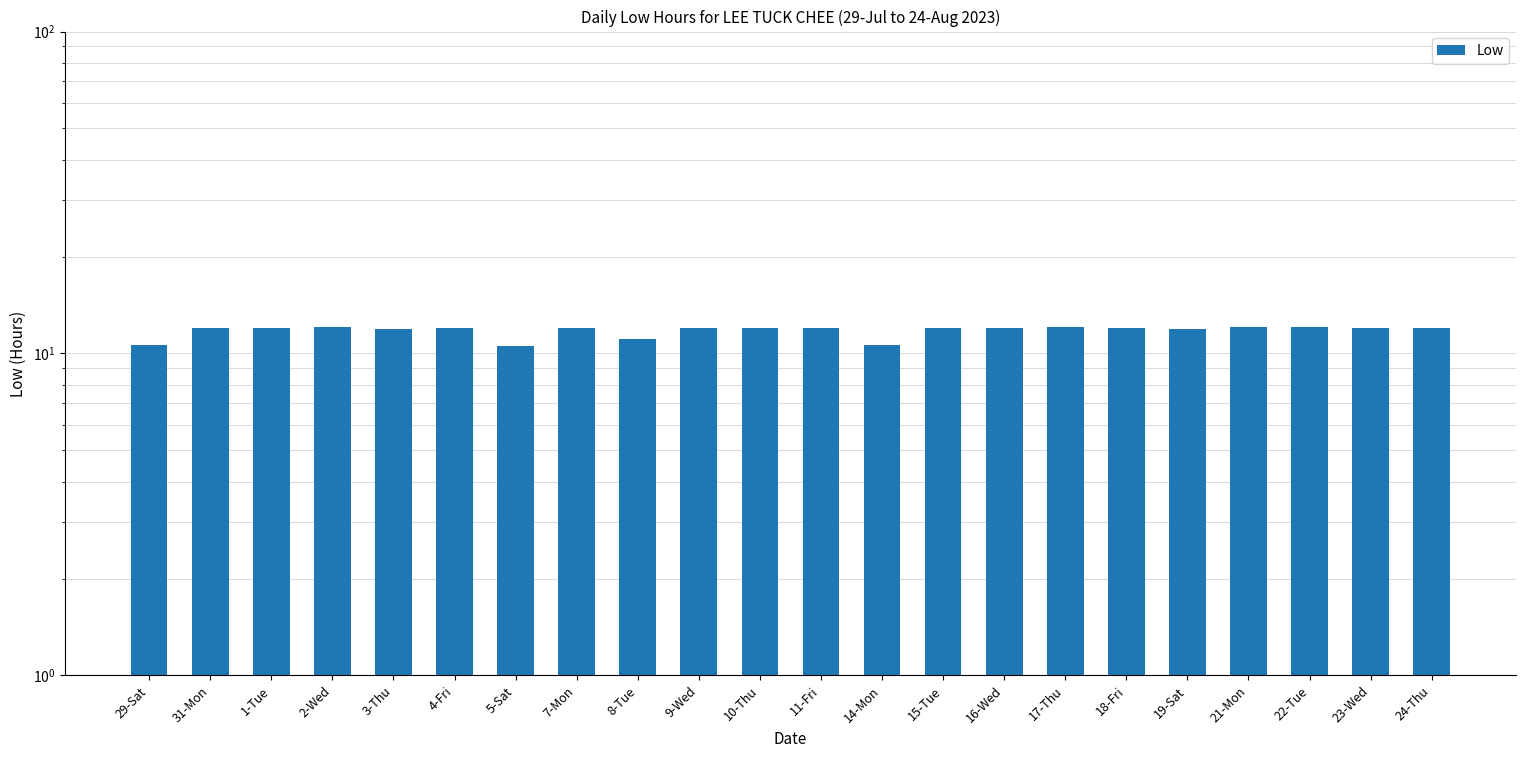

Between 15-Tue and 8-Tue, which is larger?

15-Tue